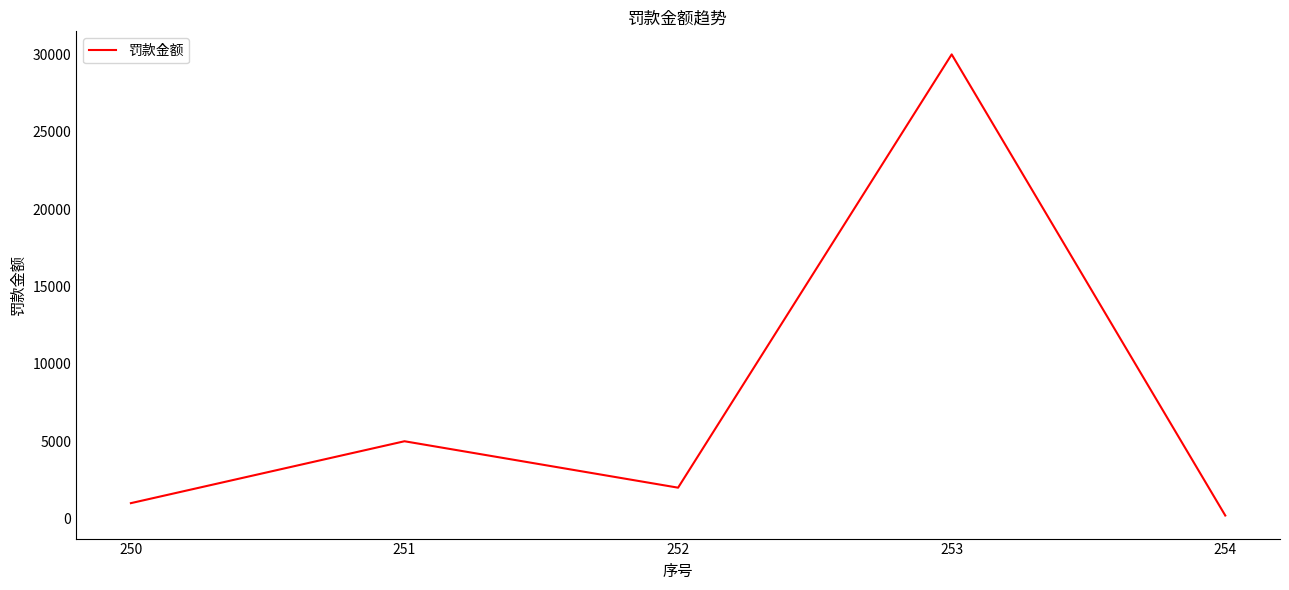

Reading left to right, extract all data points from this chart.

250=1000	251=5000	252=2000	253=30000	254=200